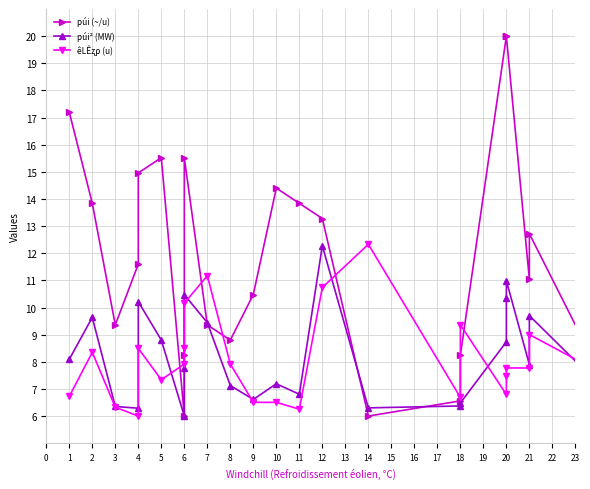

How many interior local peaks does the púi (~/u) series have?

5